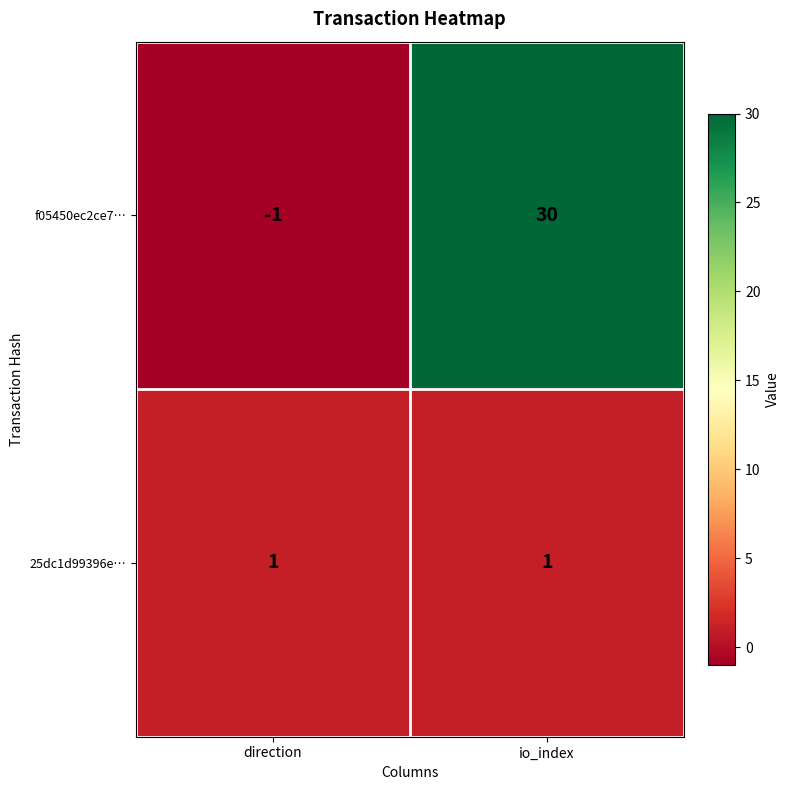

What is the difference between the maximum and minimum values in the f05450ec2ce7… series?

31